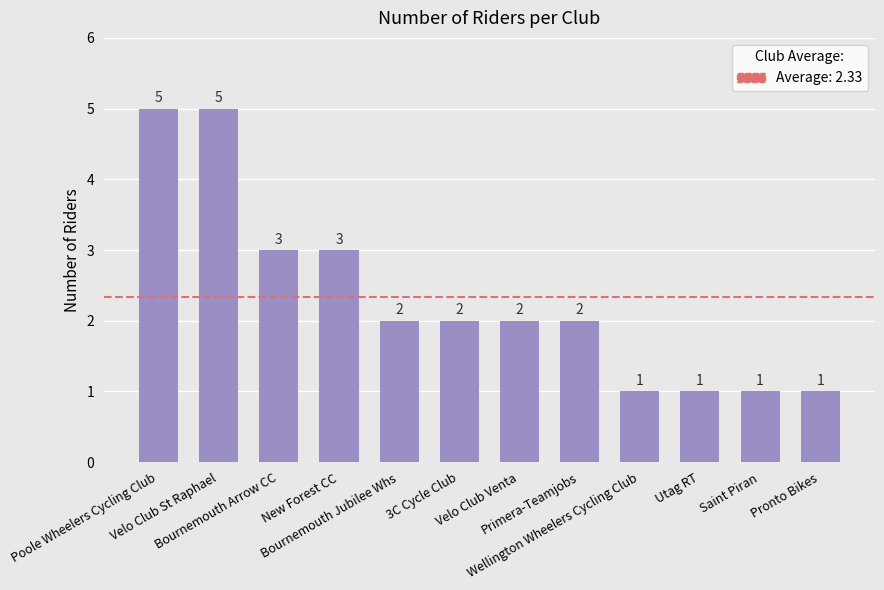

At which label does the data first exceed 2?

Poole Wheelers Cycling Club